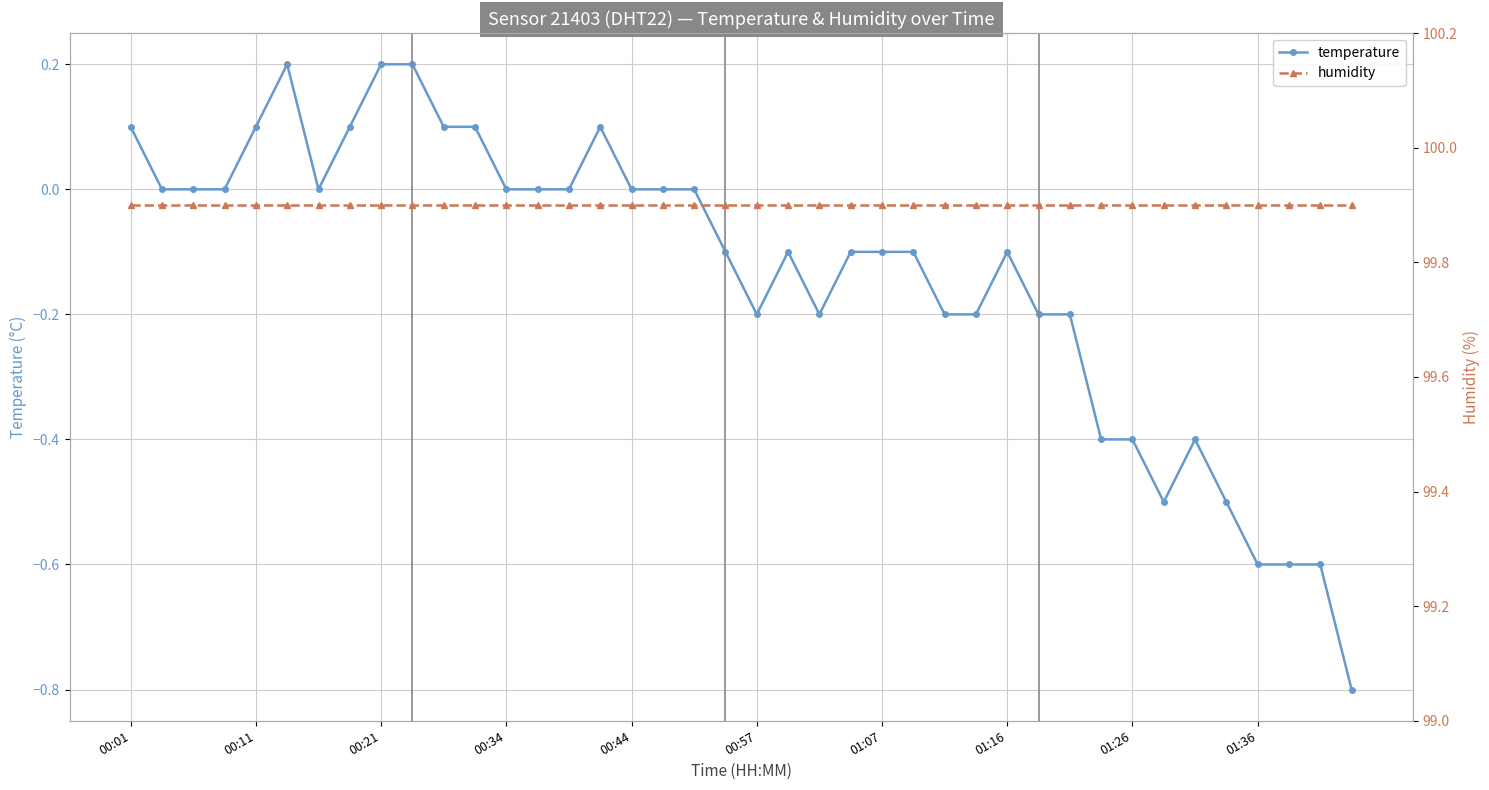

Is this an area chart (filled region under the line)?

No